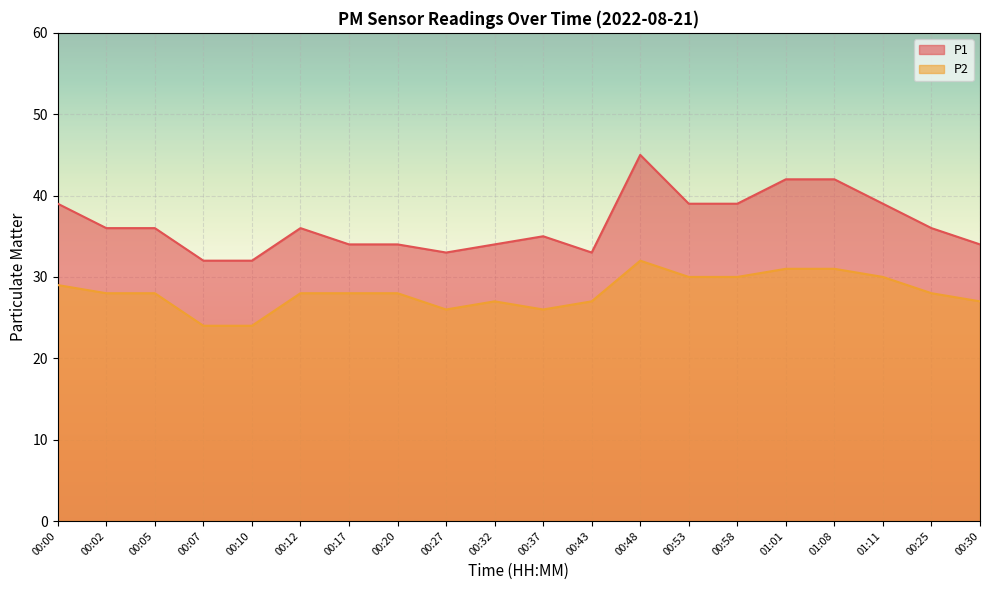

What is the difference between the maximum and minimum values in the P2 series?

8